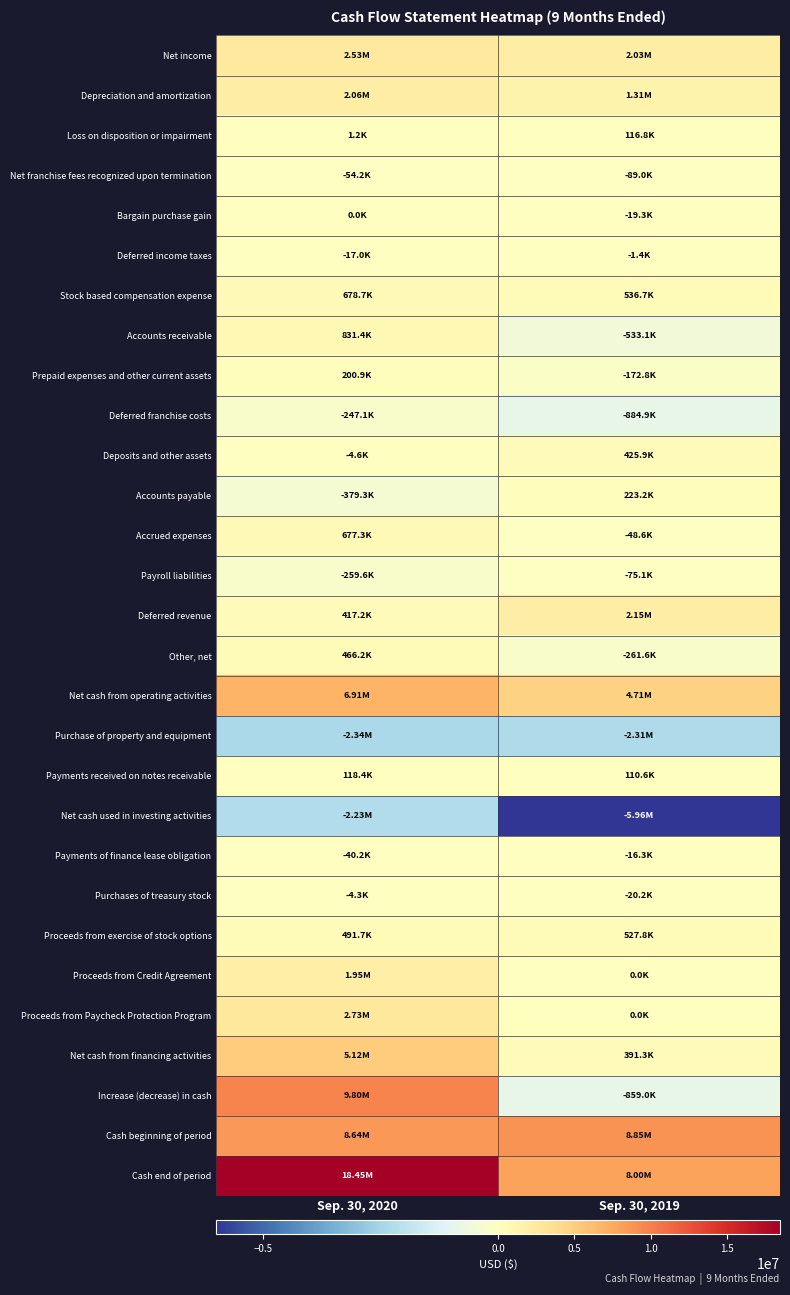

Between Sep. 30, 2020 and Sep. 30, 2019, which series saw the biggest shift?

Increase (decrease) in cash